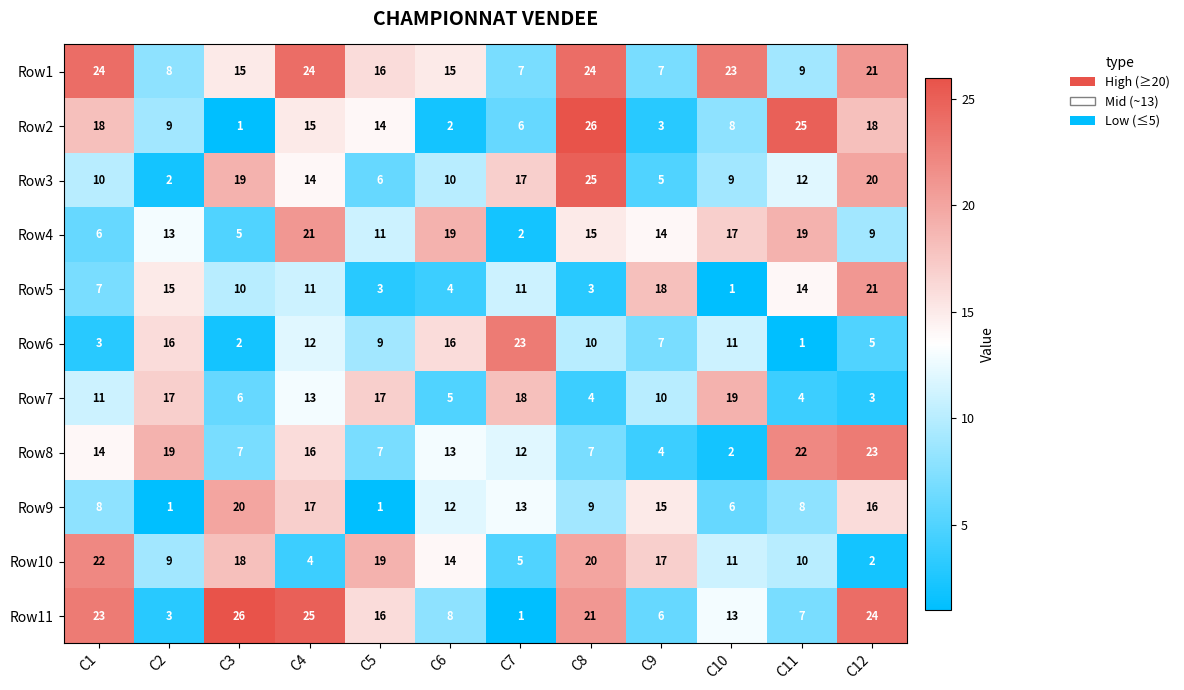

What is the approximate value of Row8 at C2, to the nearest 5?

20